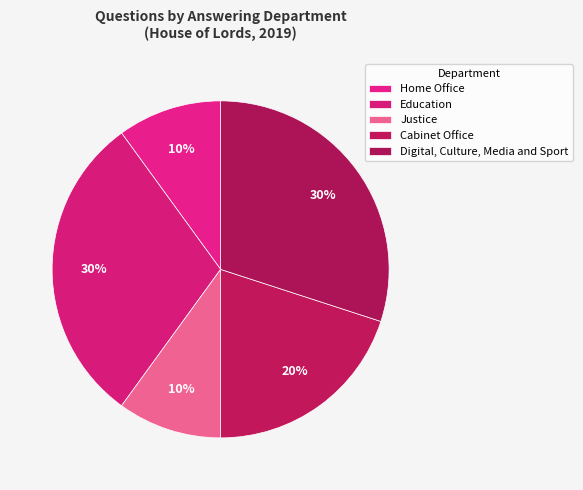

Is there any slice that represents more than half of the pie?

No